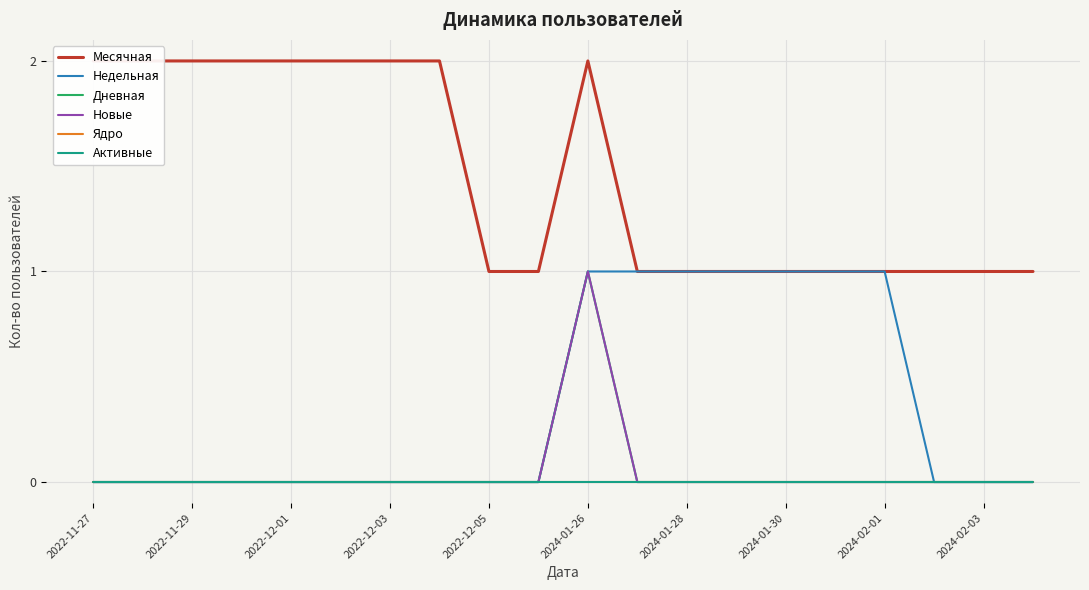

What position from the left is 2024-01-30?

8